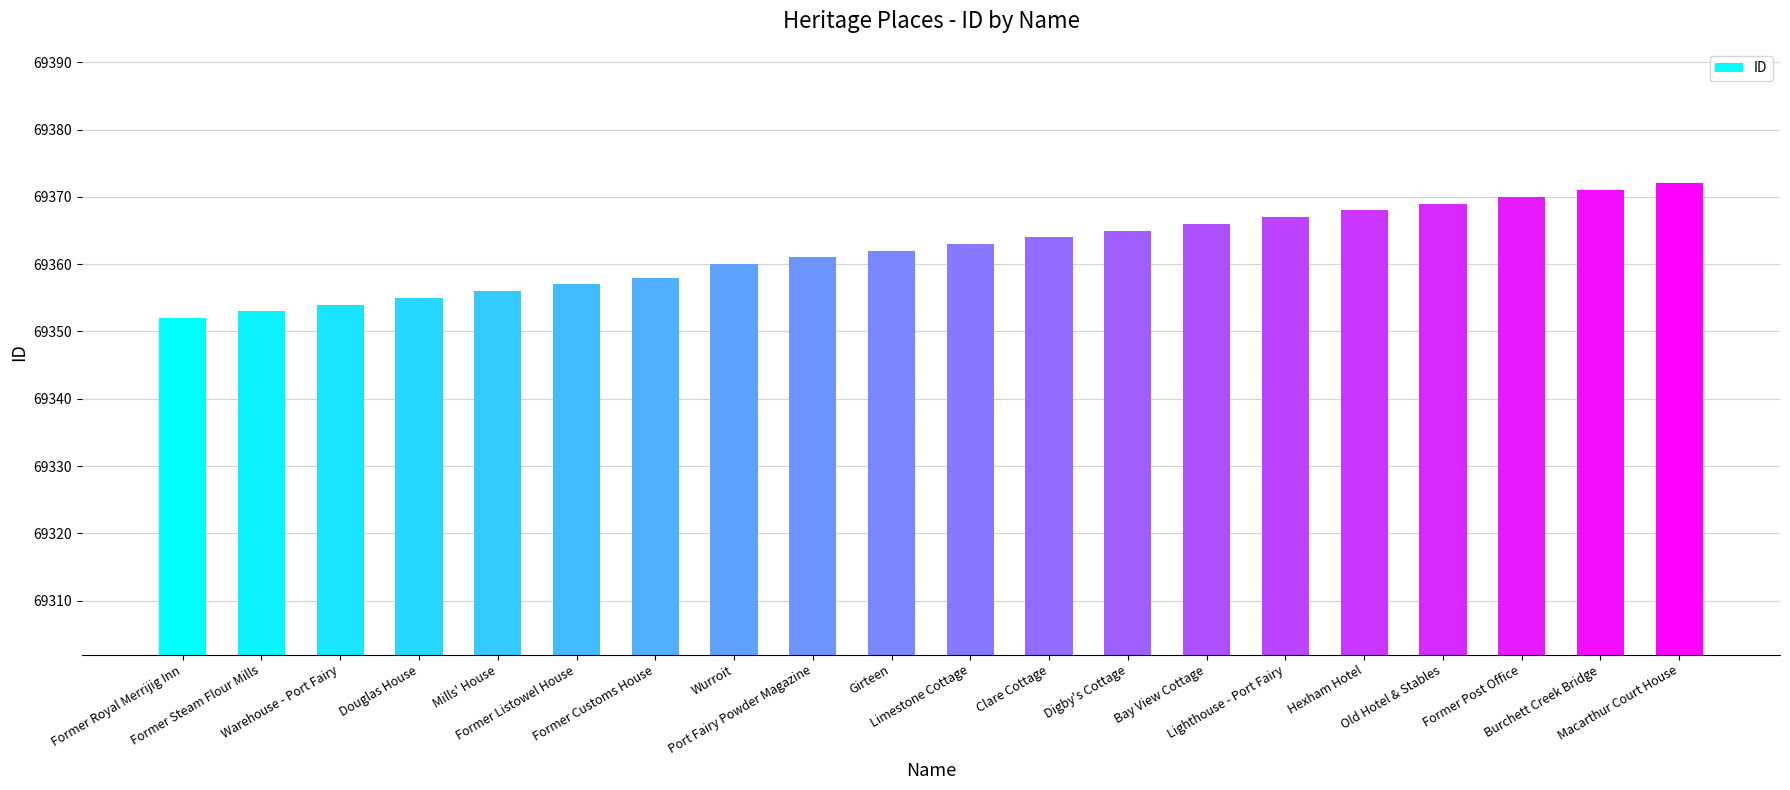

What is the average value?

69362